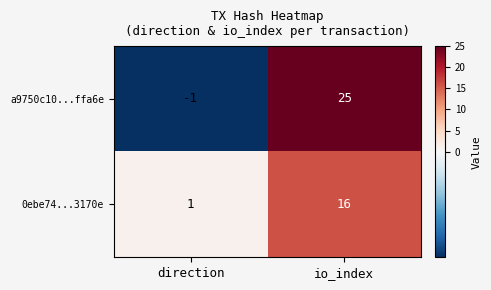

Rank the series by their average value, from lowest to highest.

0ebe74...3170e, a9750c10...ffa6e